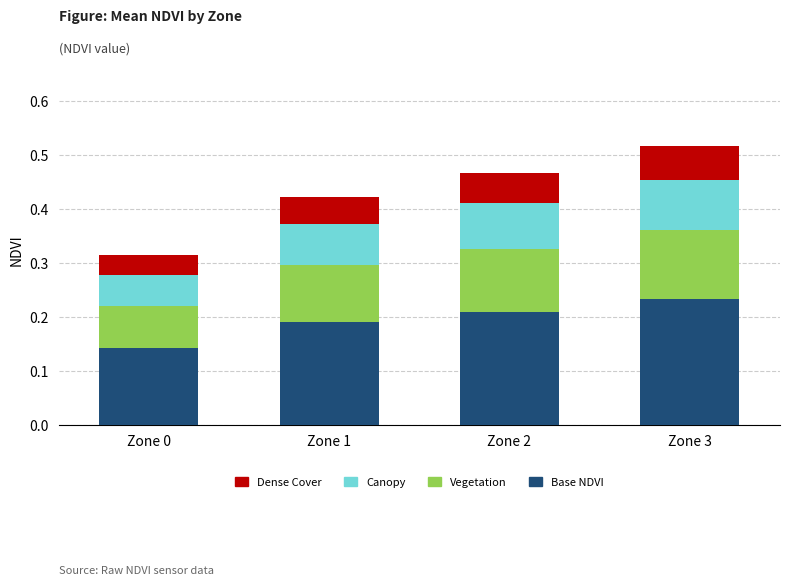

What are all the series names shown in the legend?

Dense Cover, Canopy, Vegetation, Base NDVI